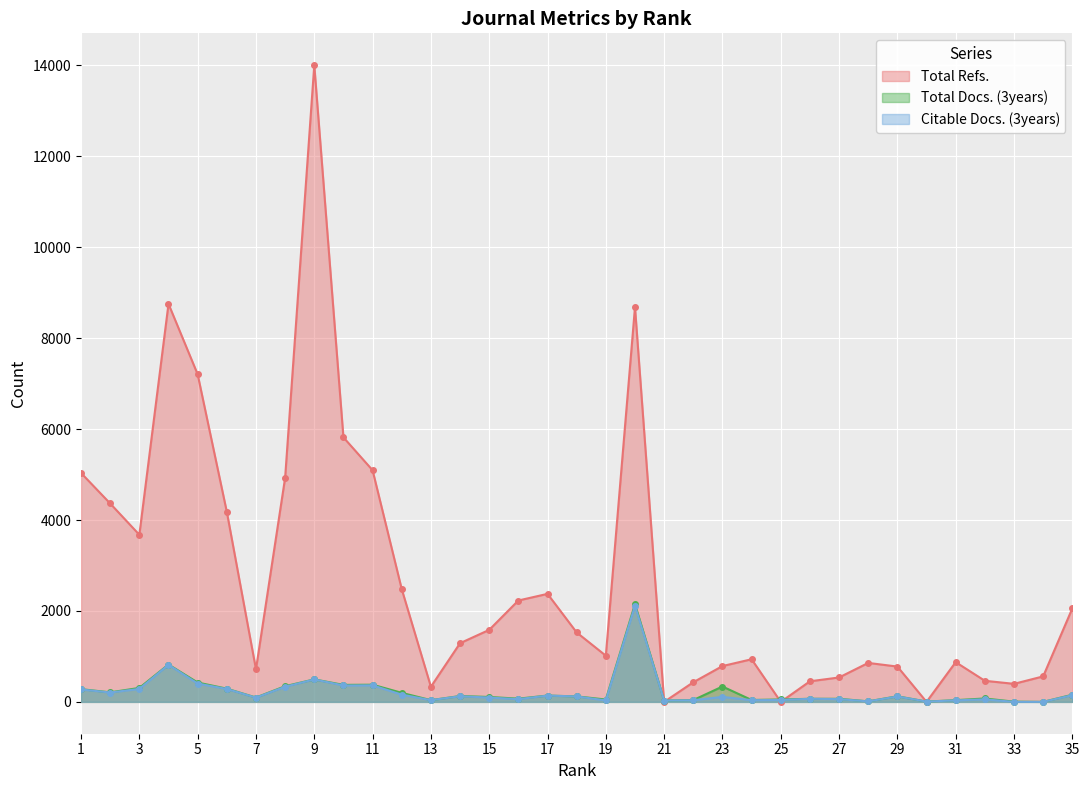

Reading left to right, extract all data points from this chart.

Total Refs.: 5035	4364	3676	8754	7205	4181	718	4928	14005	5818	5095	2480	333	1291	1584	2230	2376	1527	1016	8683	0	432	788	938	0	453	537	857	777	0	874	464	397	561	2056
Total Docs. (3years): 280	210	307	822	426	291	96	345	495	374	378	199	38	129	108	71	139	121	52	2149	30	40	338	42	53	68	68	12	123	7	38	75	5	0	157
Citable Docs. (3years): 273	206	285	816	403	284	93	333	494	361	364	159	38	124	95	60	138	120	32	2112	30	36	110	38	42	68	61	11	119	7	33	56	0	0	148